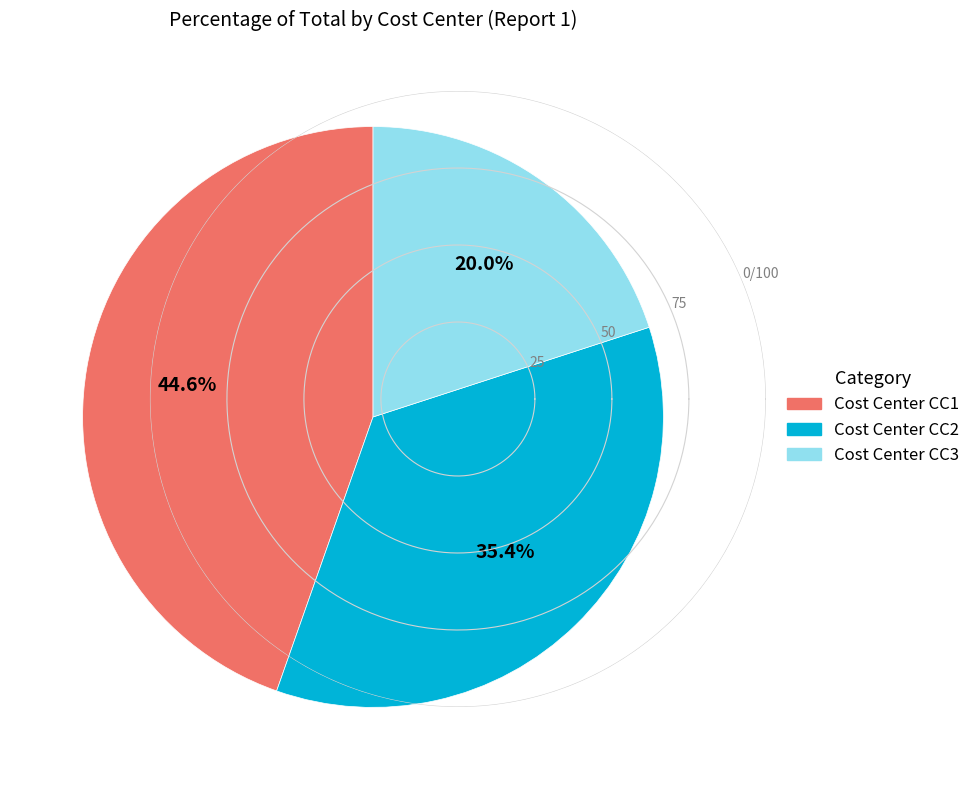

To the nearest percent, what is the combined percentage of Cost Center CC2 and Cost Center CC3?

55%